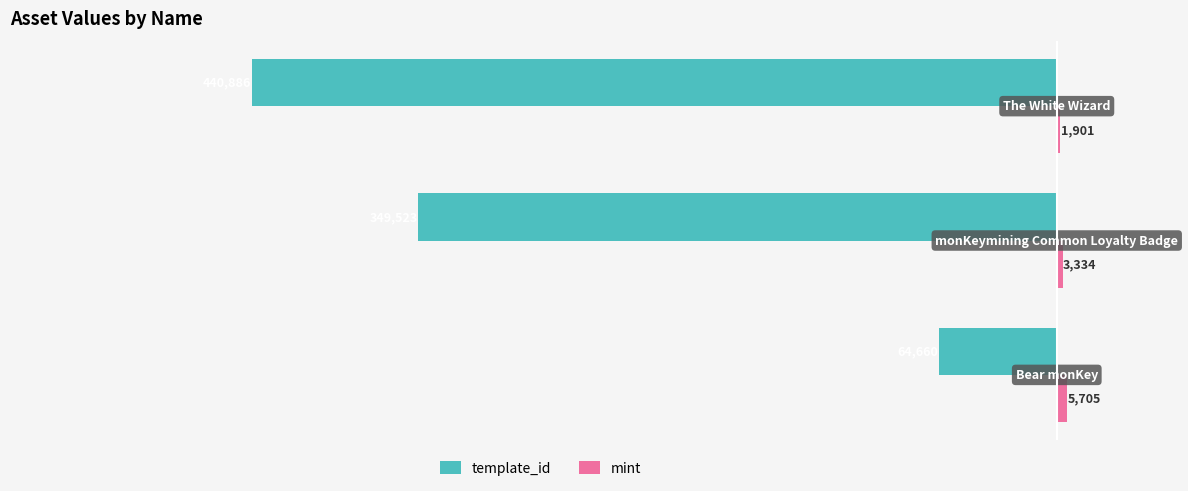

Count the template_id values in the range -440886 to -64660.

3